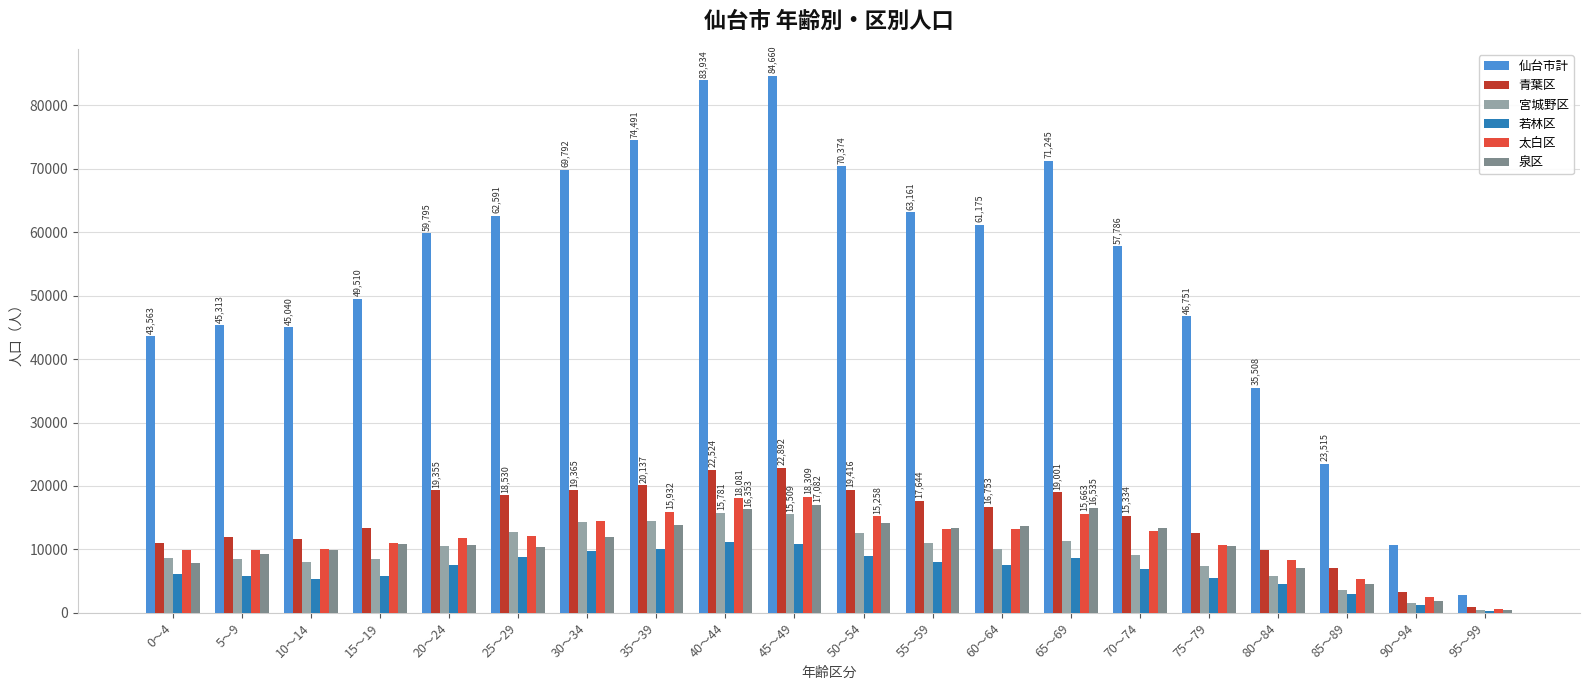

What is the total value across all series at 55～59?

126322